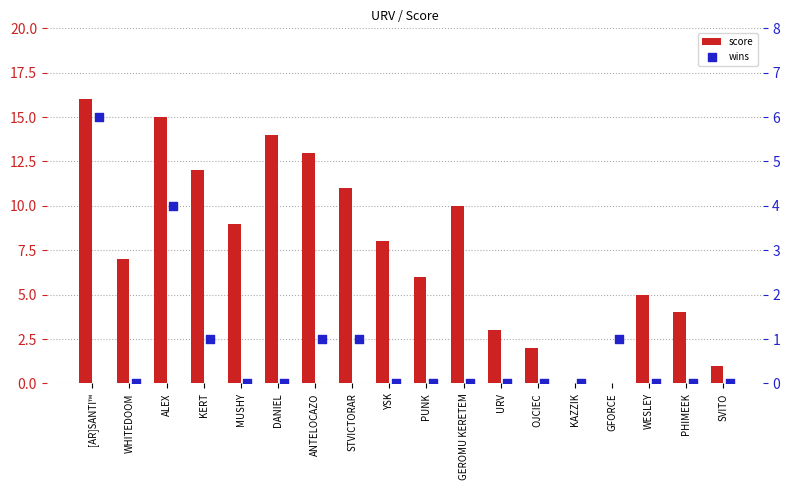

What are all the series names shown in the legend?

score, wins